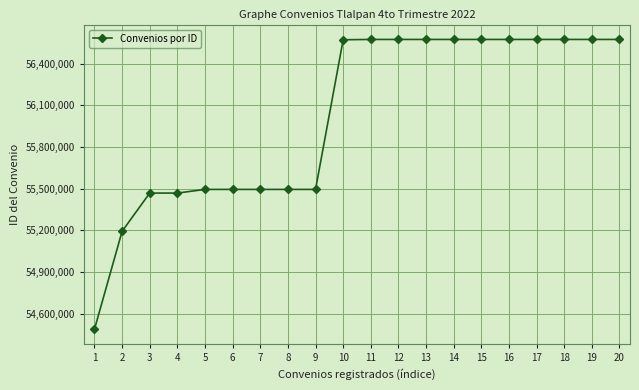

True or false: the data shows 92754573 at 14.

False